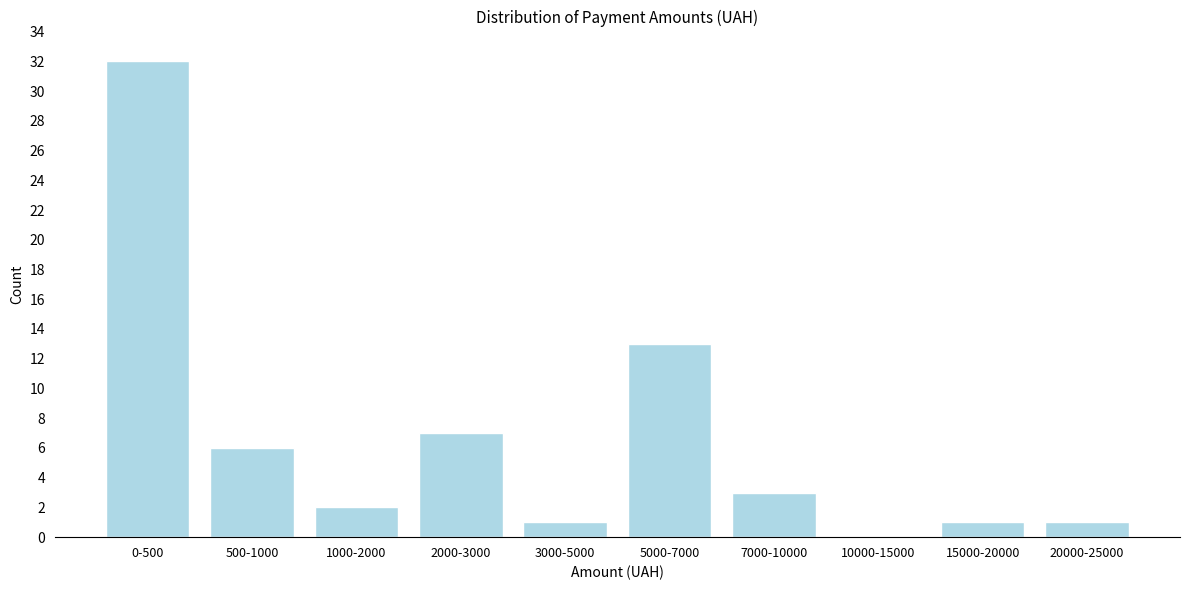

Reading left to right, transcribe all the data shown in this chart.

0-500=32	500-1000=6	1000-2000=2	2000-3000=7	3000-5000=1	5000-7000=13	7000-10000=3	10000-15000=0	15000-20000=1	20000-25000=1